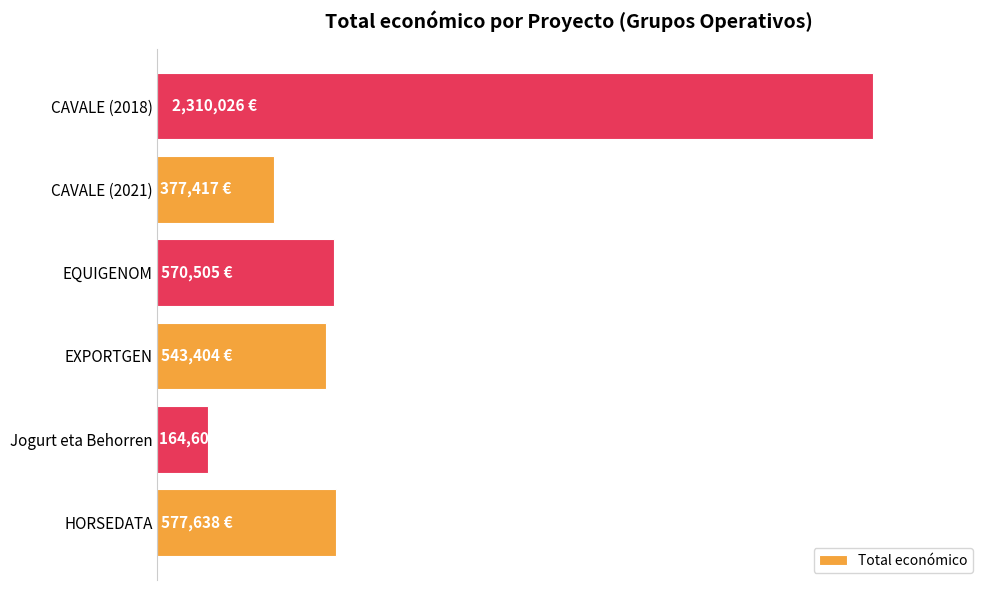

Does the chart contain any negative values?

No